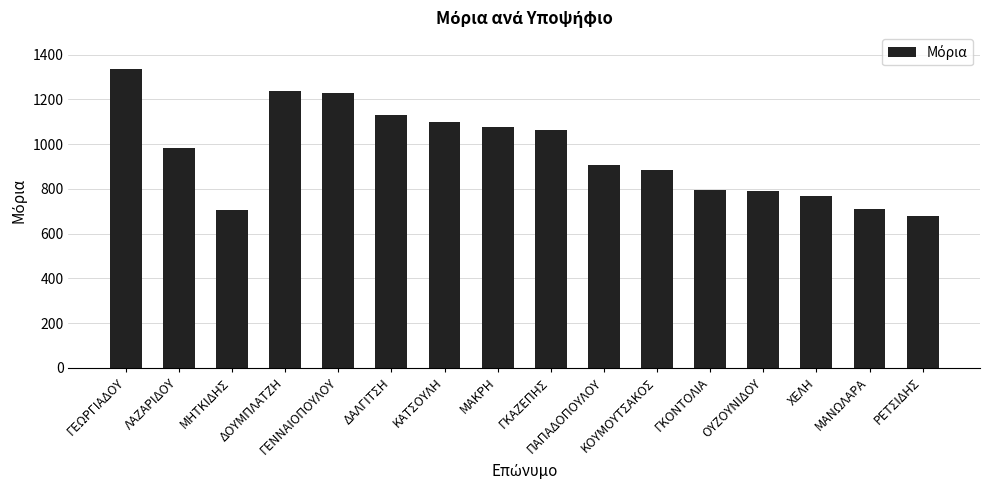

What is the smallest value displayed?

677.9